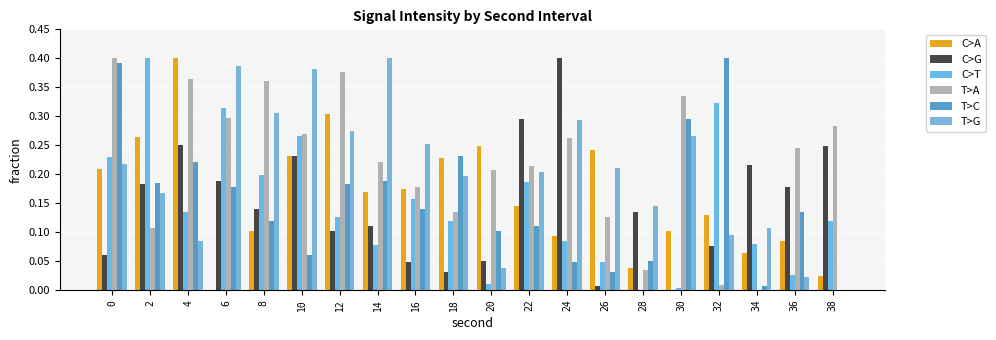

How many values in the C>A series exceed 0?

19